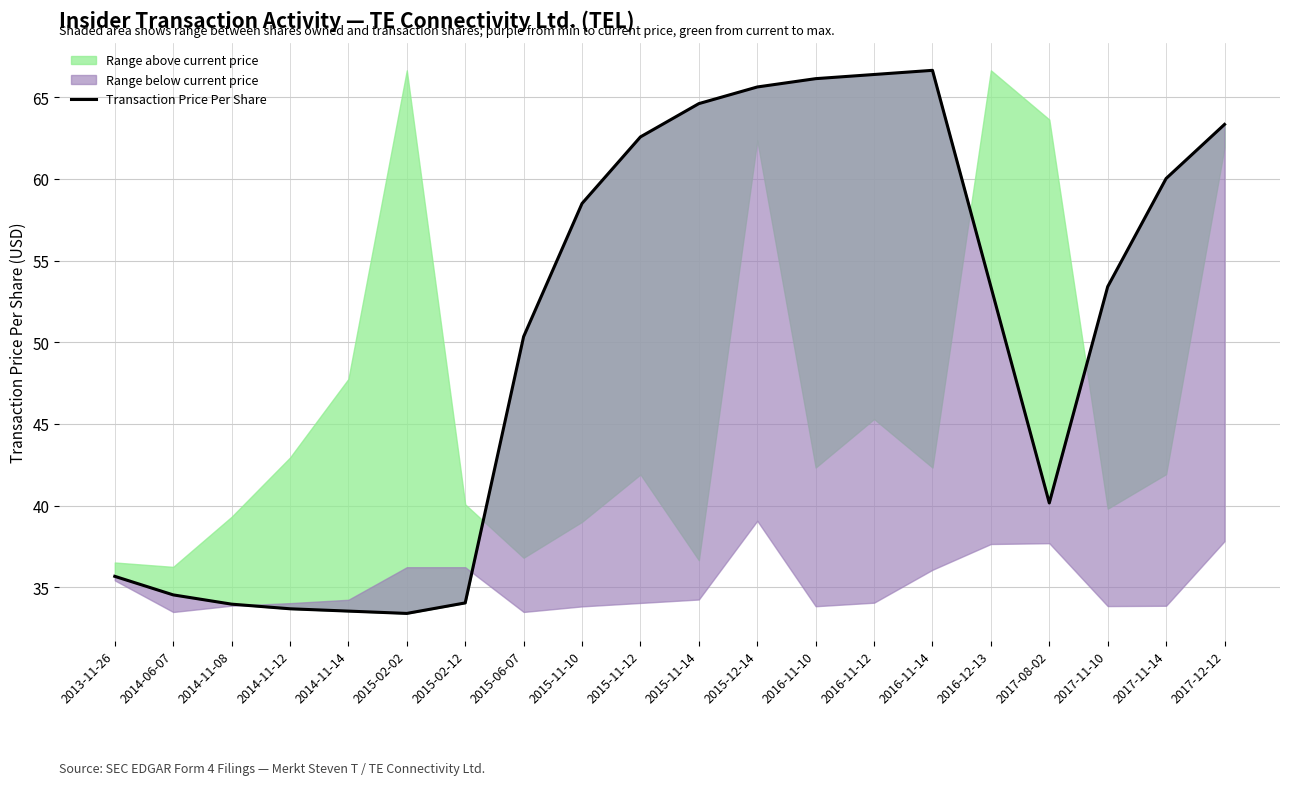

What is the greatest value displayed?

66.6